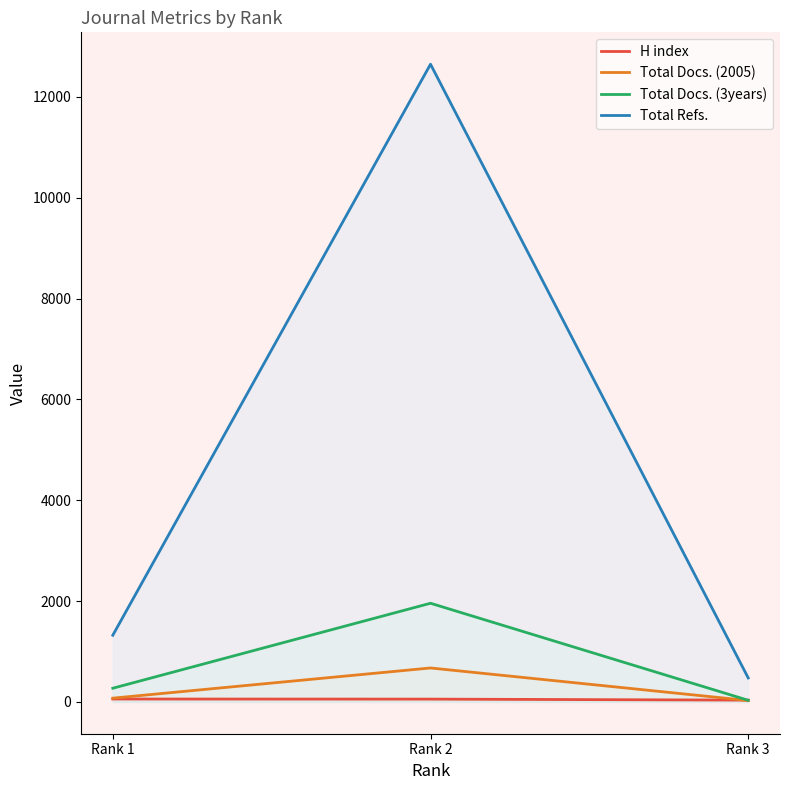

Which series has the widest spread of values?

Total Refs.